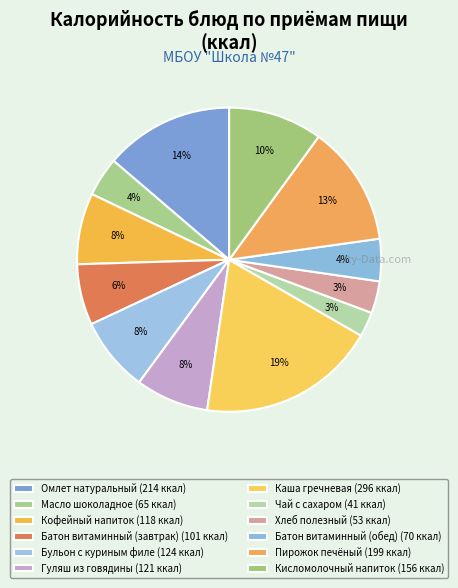

What is the largest slice in the pie chart?

Каша гречневая